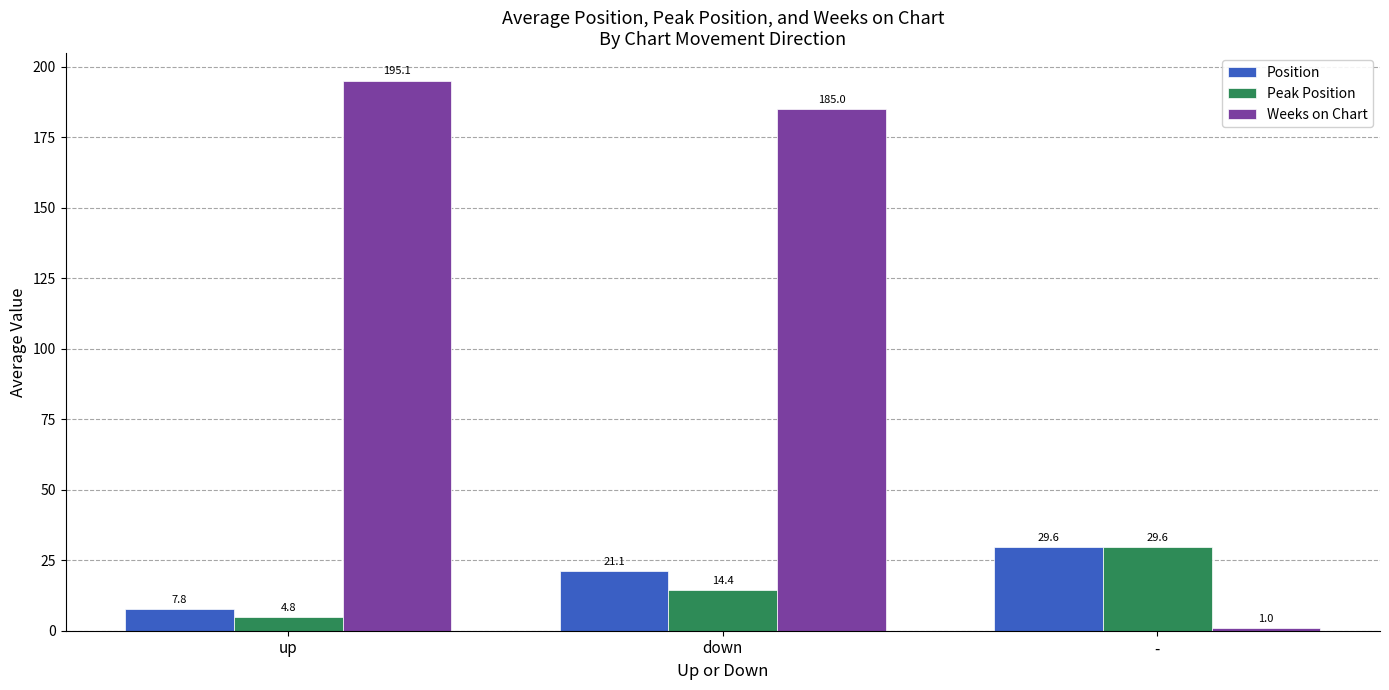

At down, list the series in order from smallest to largest.

Peak Position, Position, Weeks on Chart